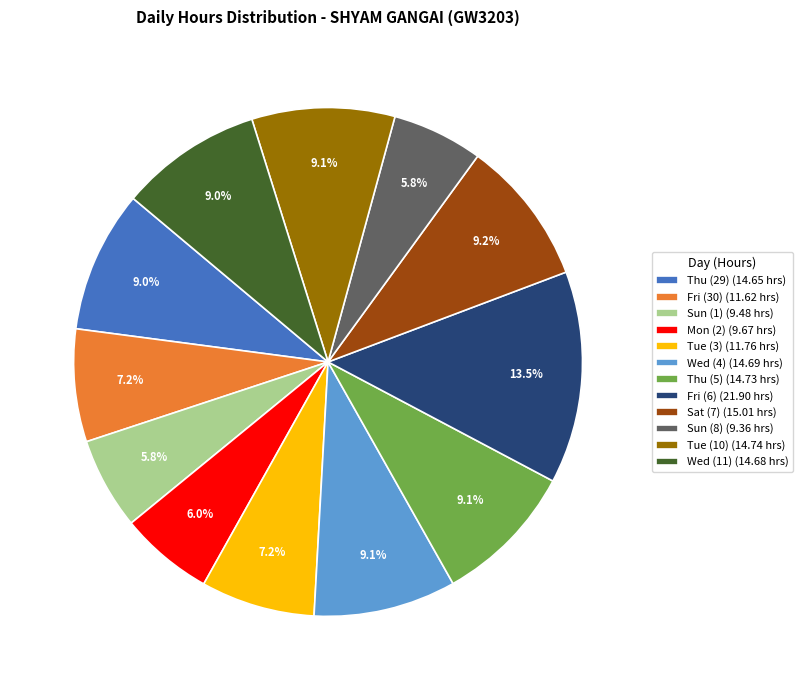

Approximately how many times larger is the value at Sat (7) compared to Thu (29)?

1.0